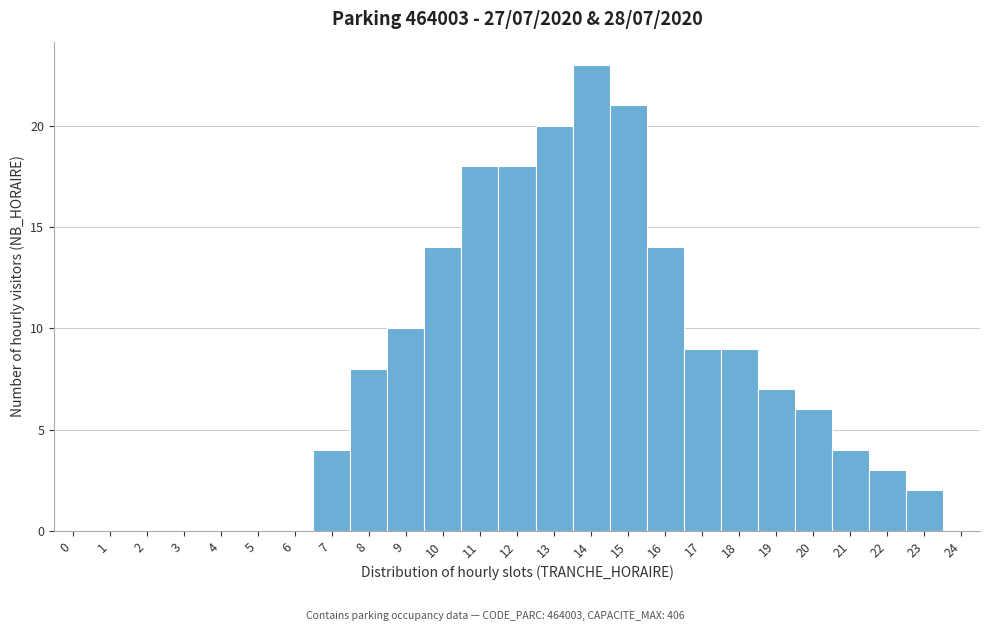

Over which range of the x-axis is the bar tallest?

13.5 to 14.5